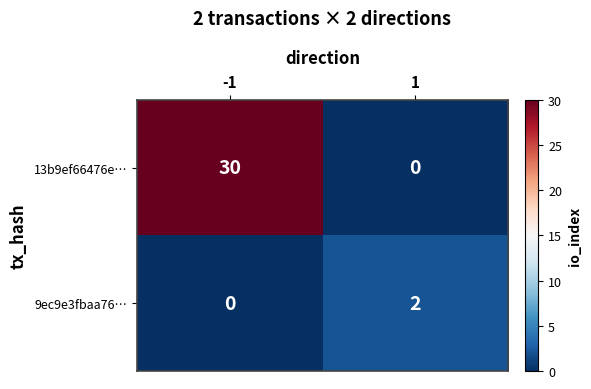

Reading left to right, transcribe all the data shown in this chart.

13b9ef66476e…: -1=30	1=0
9ec9e3fbaa76…: -1=0	1=2